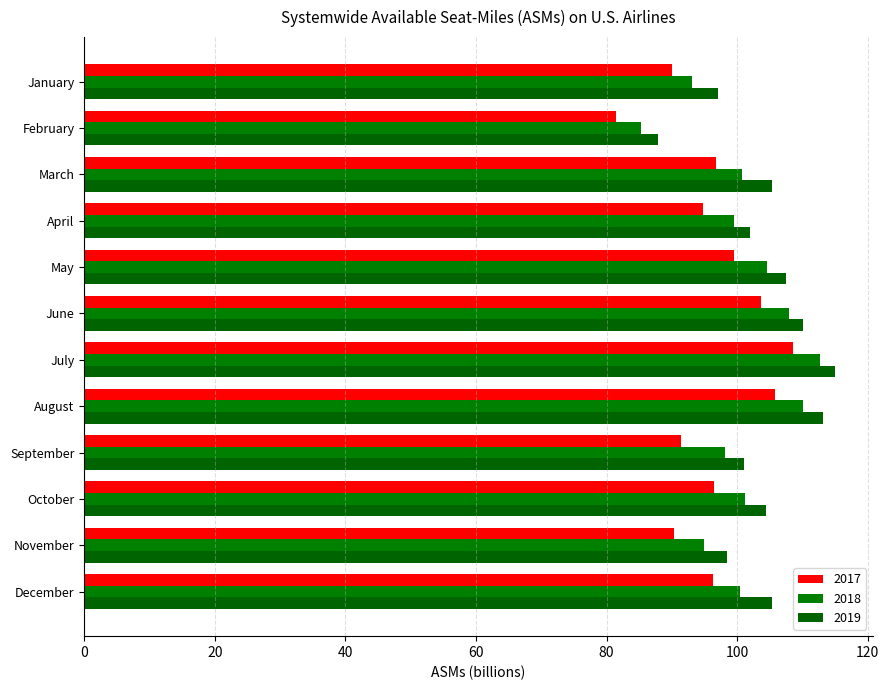

The 2019 series shows 104.4 at October. True or false?

True